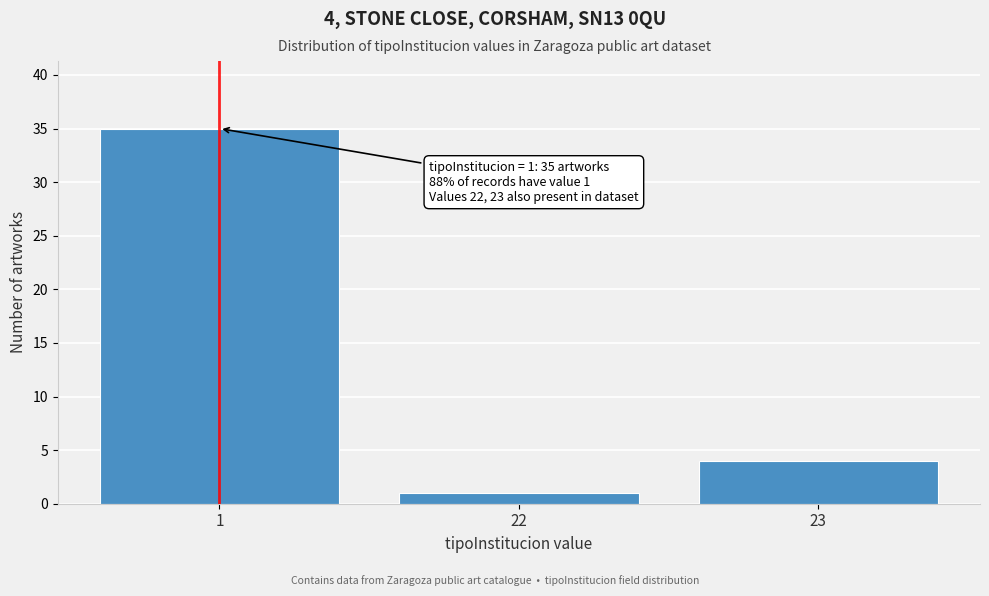

Reading left to right, extract all data points from this chart.

1=35	22=1	23=4